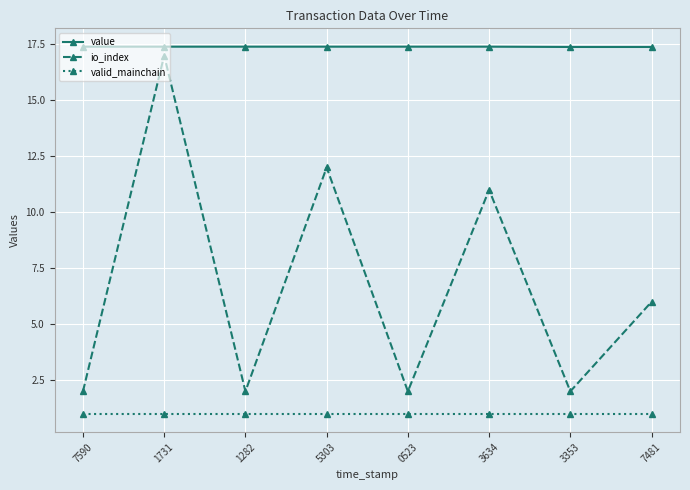

Reading left to right, list all the values displayed in this chart.

value: 17.4	17.4	17.4	17.4	17.4	17.4	17.4	17.4
io_index: 2.0	17.0	2.0	12.0	2.0	11.0	2.0	6.0
valid_mainchain: 1.0	1.0	1.0	1.0	1.0	1.0	1.0	1.0